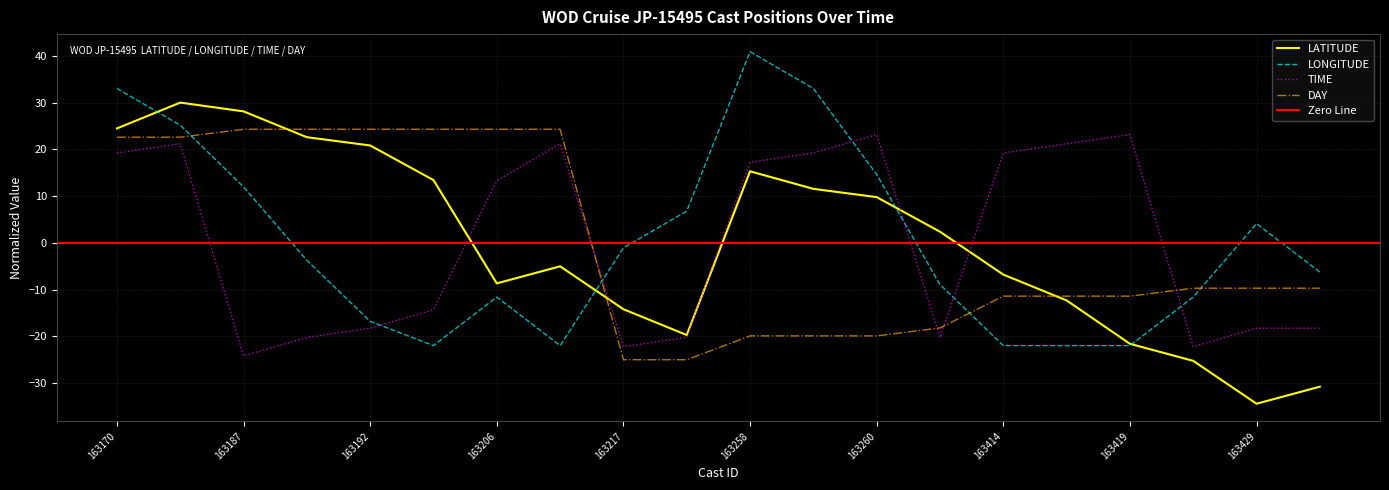

What is the label of the 3rd point from the right?

163426